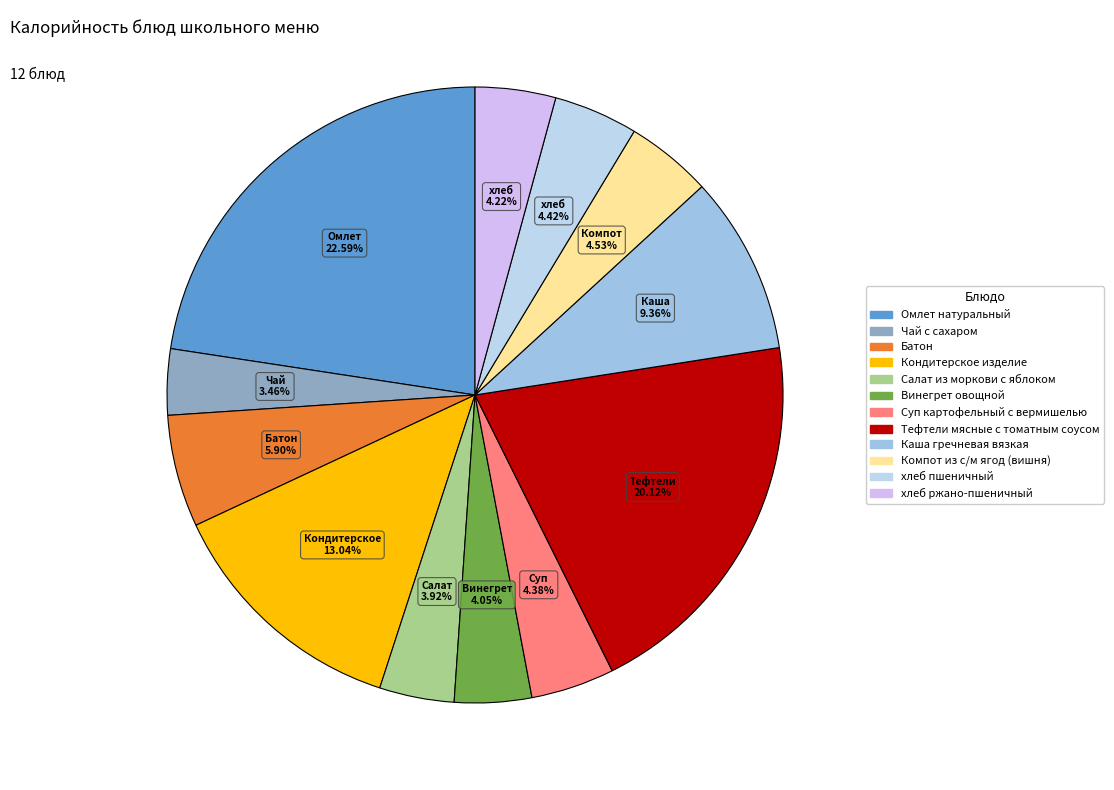

Which category has the smallest portion of the pie?

Чай с сахаром